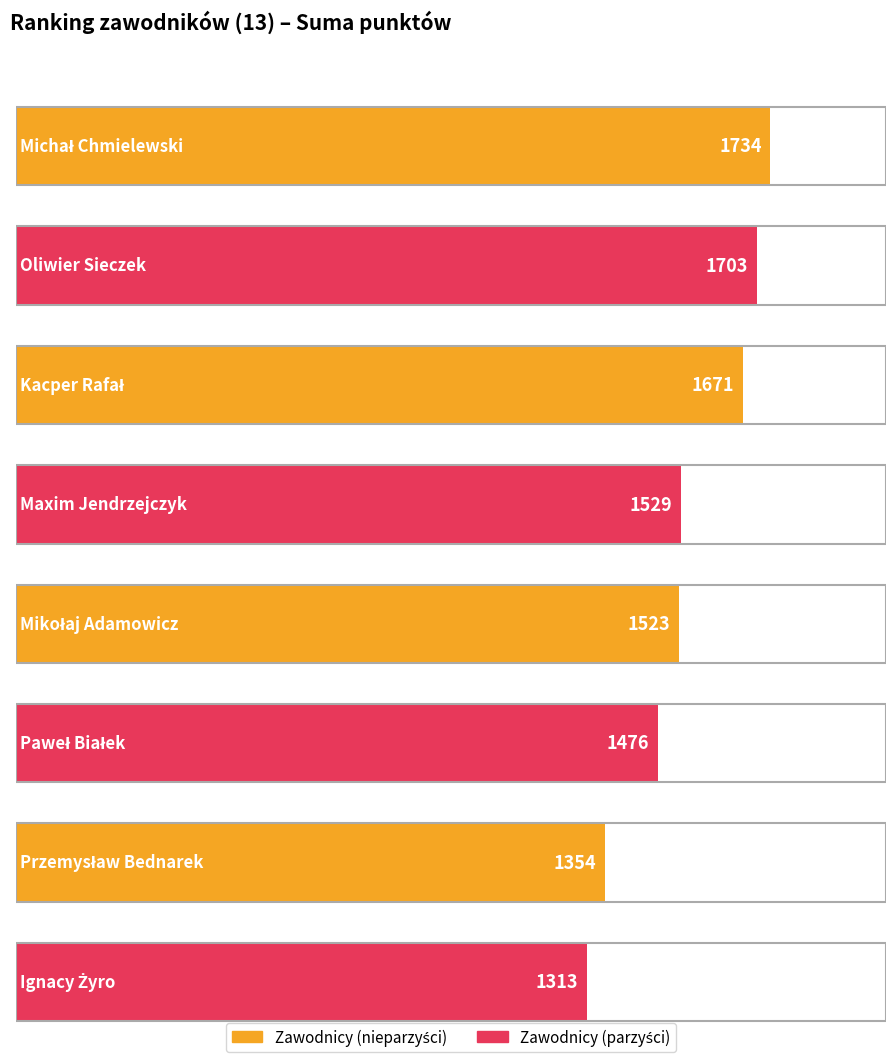

How many bars are there in total?

8